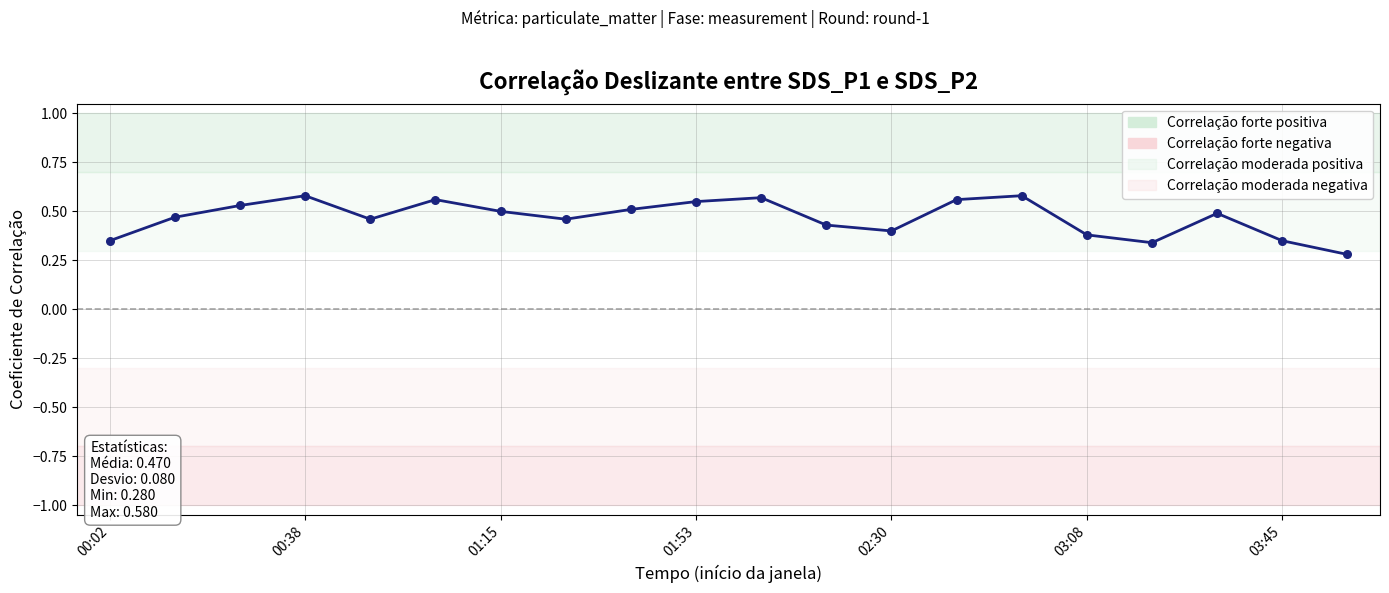

What is the change in value from 03:45 to 11?

-0.1